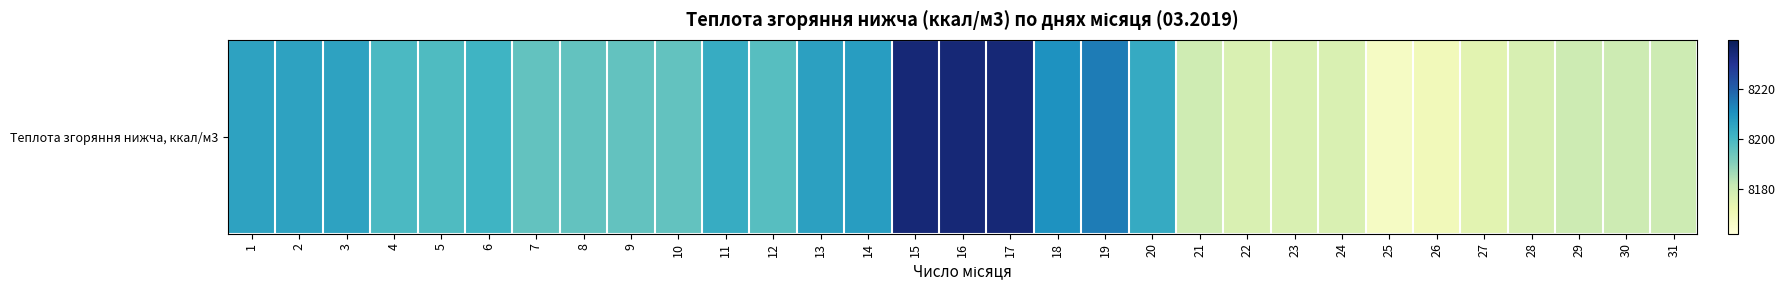

List the labels in order of value, smallest first.

25, 26, 27, 22, 23, 24, 28, 21, 29, 30, 31, 7, 8, 9, 10, 12, 5, 4, 6, 11, 20, 1, 2, 3, 13, 14, 18, 19, 15, 16, 17